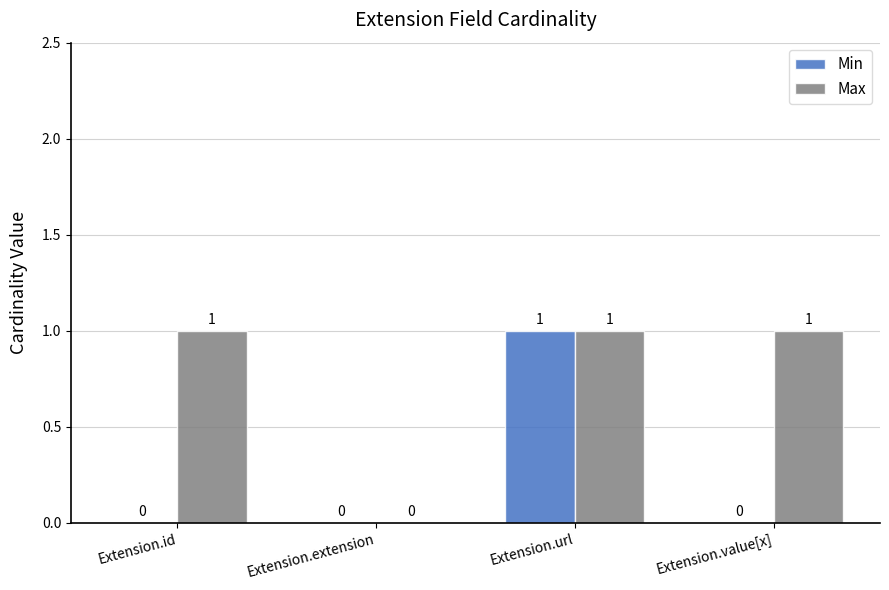

How many Max values are between 1 and 2?

3